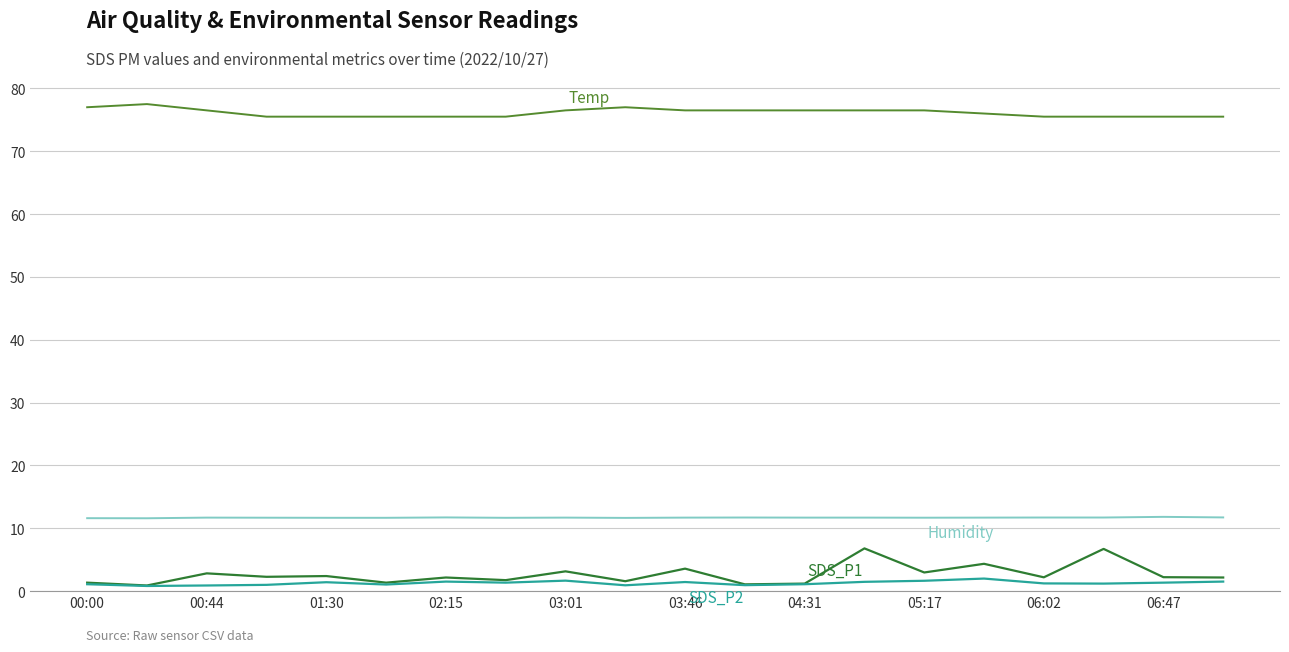

What is the greatest value displayed?

77.5